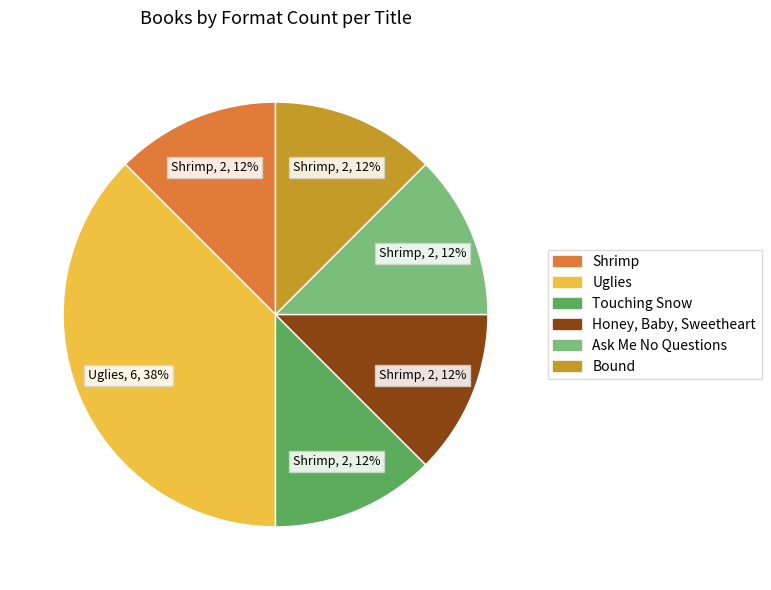

The Ask Me No Questions slice represents 20% of the pie. True or false?

False